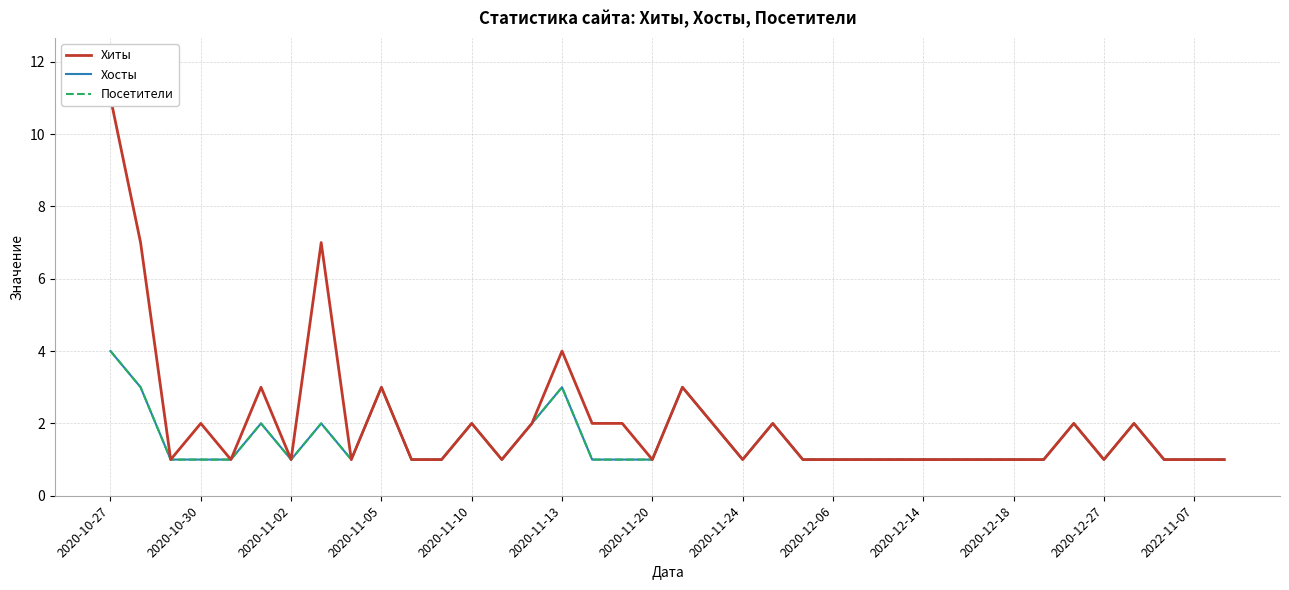

True or false: Хосты and Посетители intersect in this chart.

False